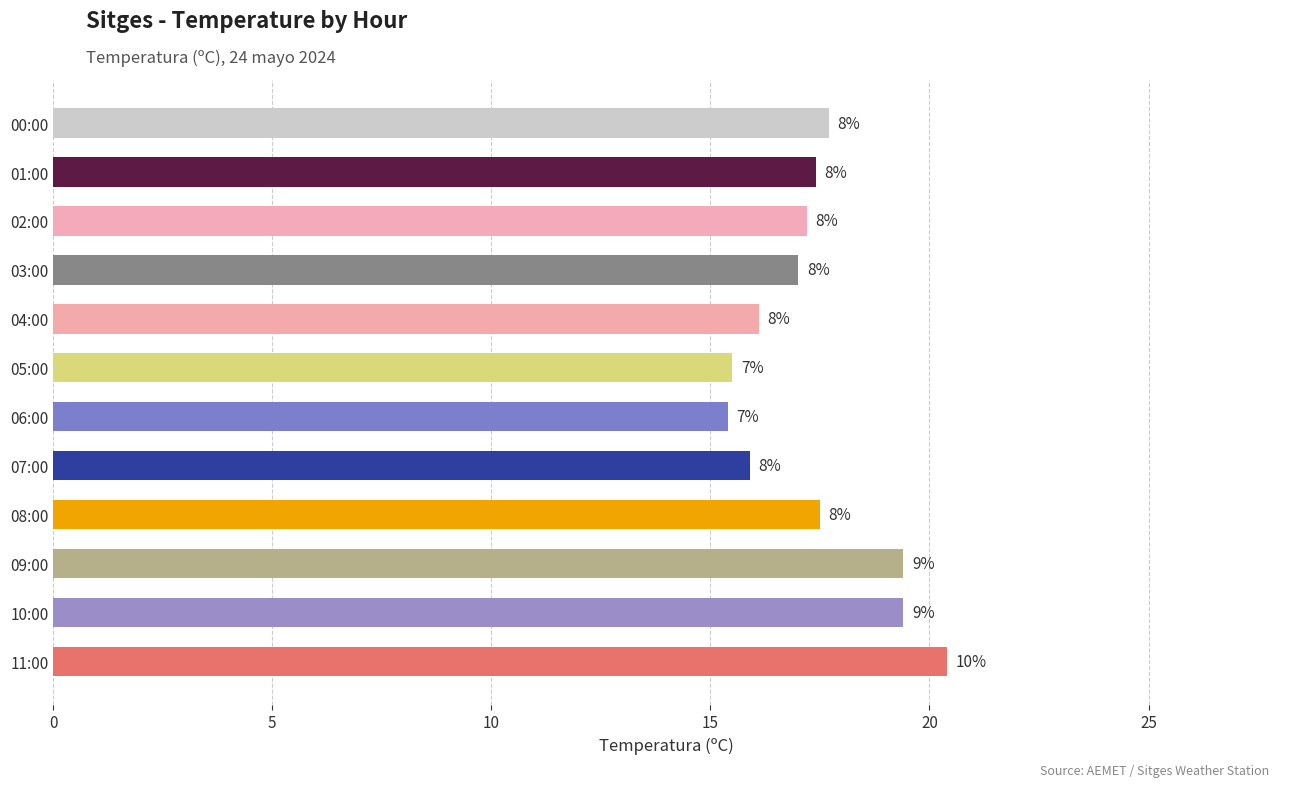

Does the chart contain any negative values?

No